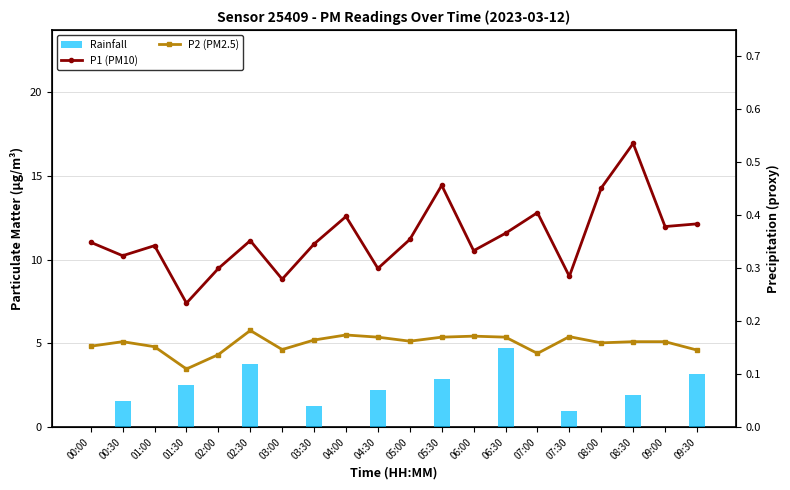

Rank the series by their average value, from highest to lowest.

P1 (PM10), P2 (PM2.5), Rainfall